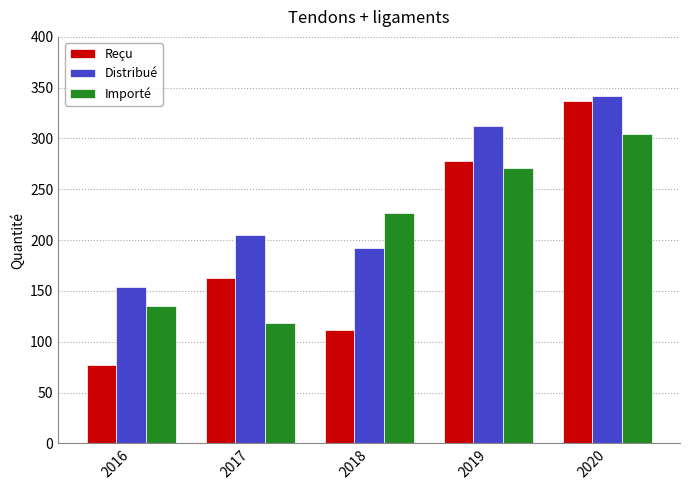

What is the sum of all Distribué values?

1205